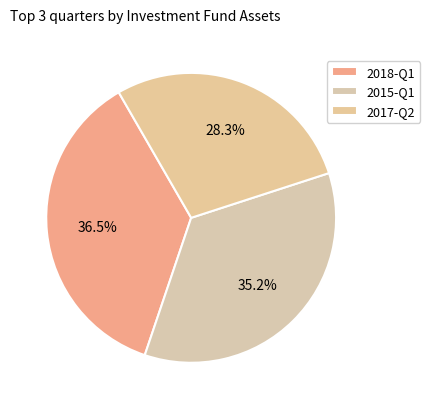

What is the largest slice in the pie chart?

2018-Q1